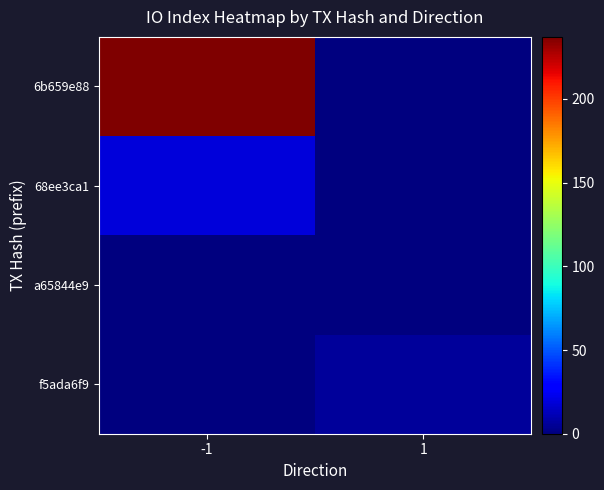

List the series in order of their peak value, lowest first.

a65844e9, f5ada6f9, 68ee3ca1, 6b659e88